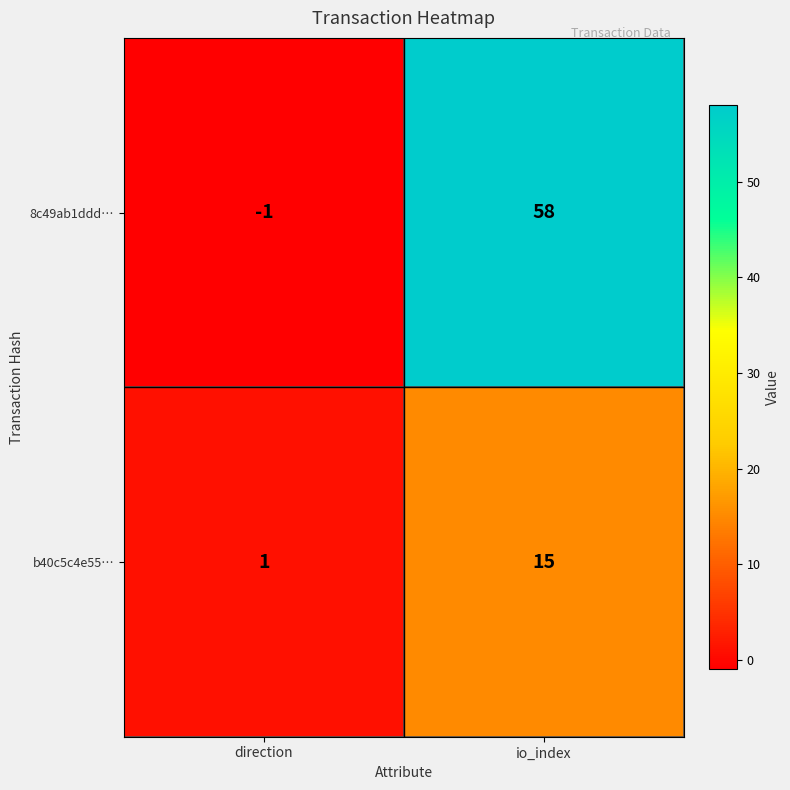

What is the sum of all b40c5c4e55… values?

16